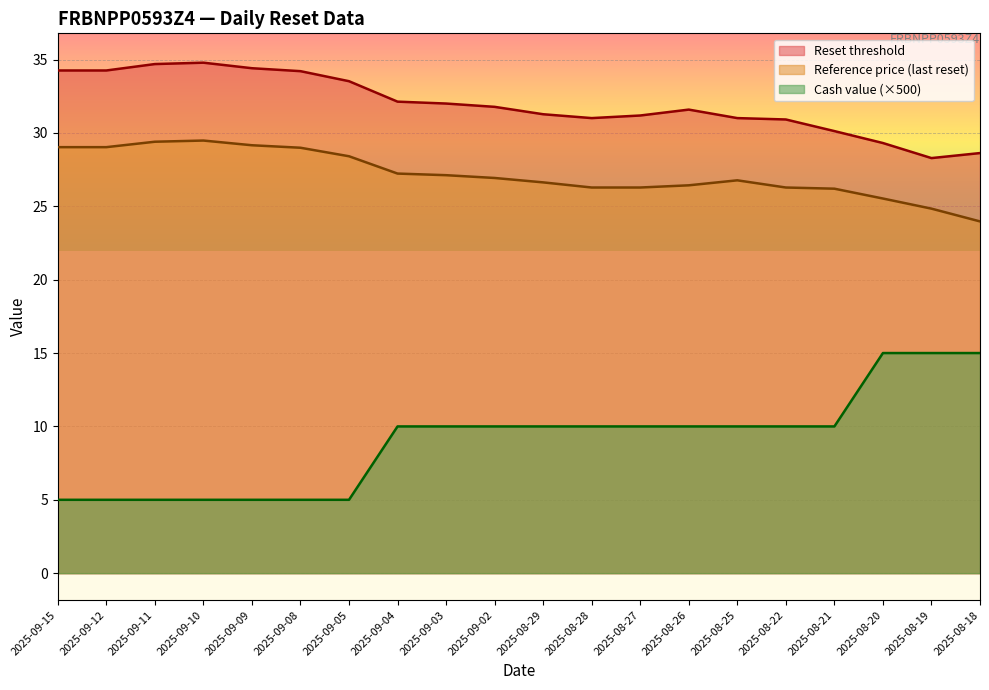

Does the chart display data point markers on the line(s)?

No